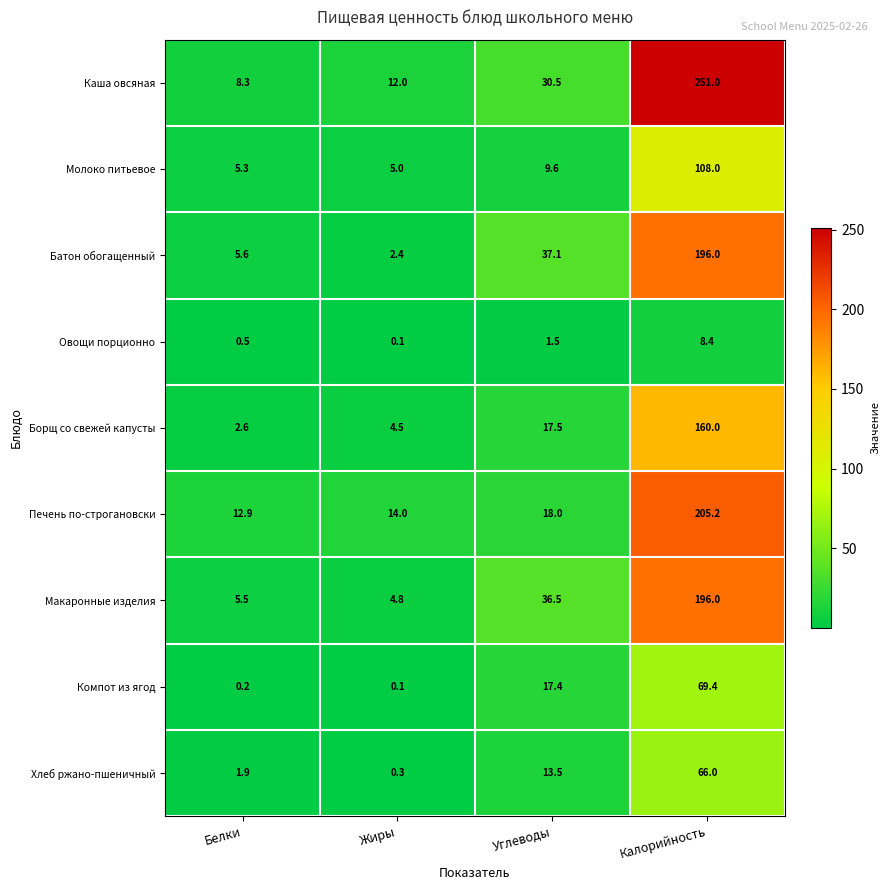

The value of Каша овсяная at Углеводы is 11.0. True or false?

False